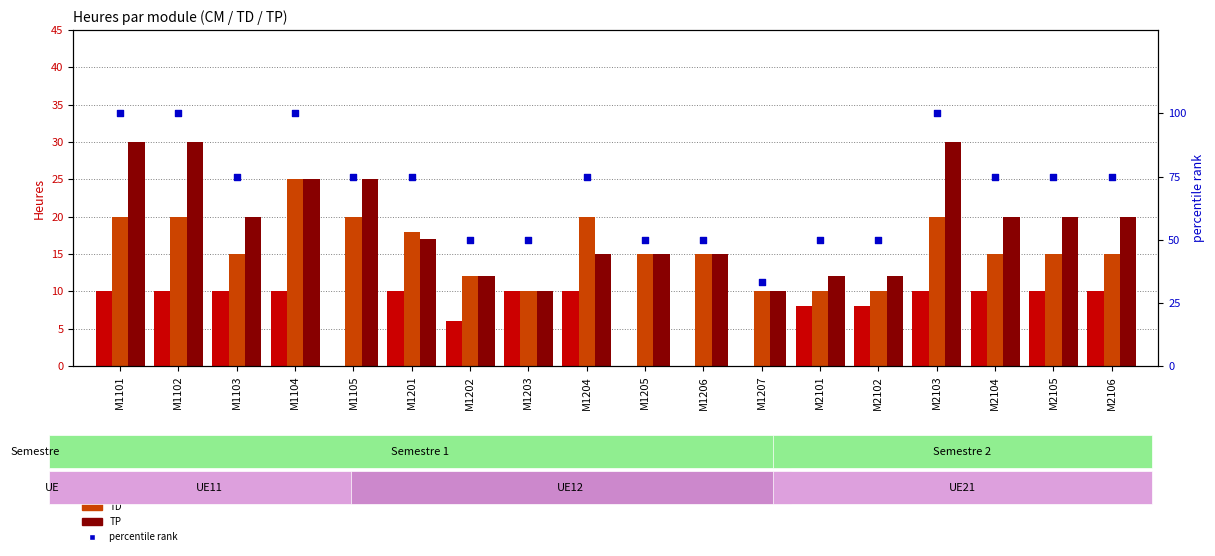

What is the total value across all series at M1102?

160.0